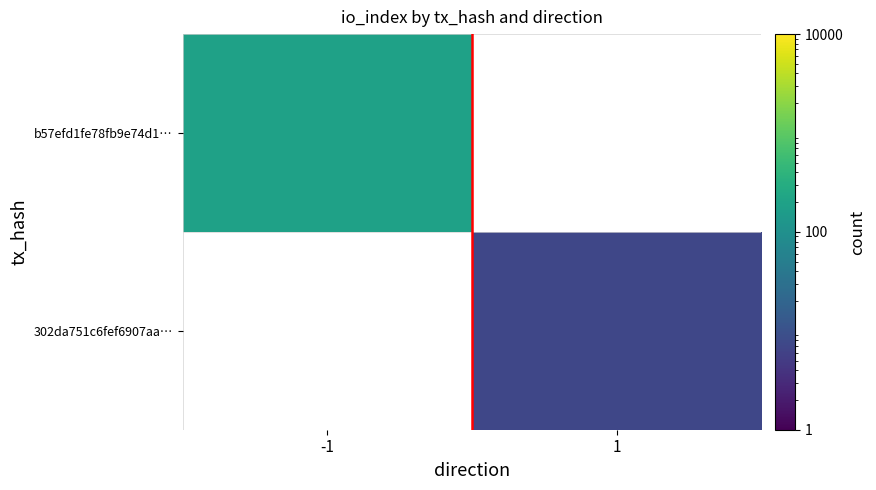

Is the value of 302da751c6fef6907aa… at 1 greater than the value of b57efd1fe78fb9e74d1… at 1?

No